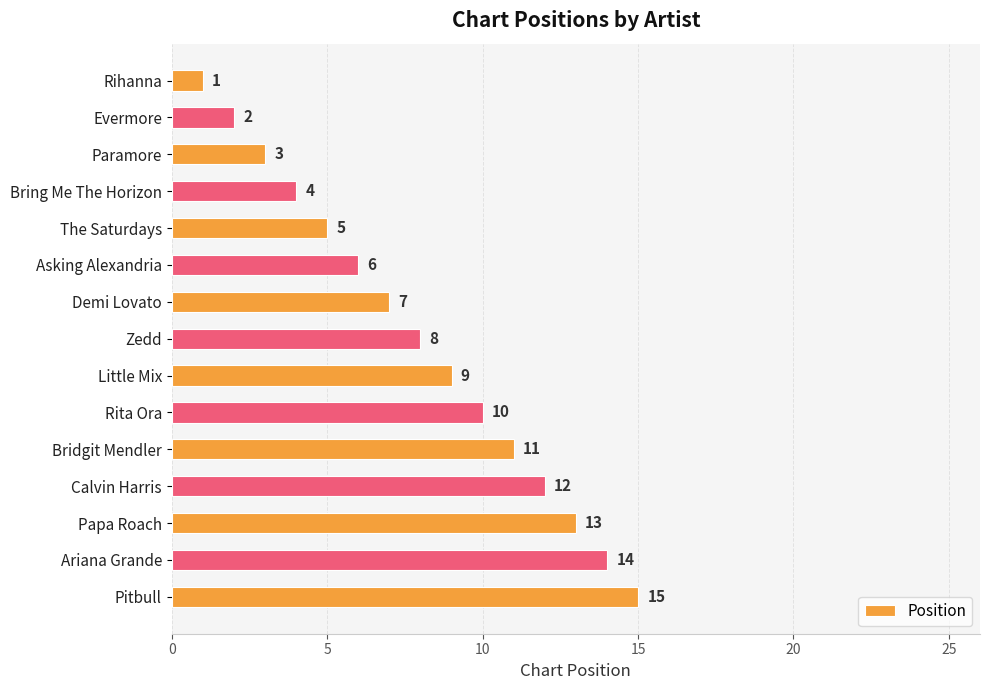

Between Pitbull and Zedd, which is larger?

Pitbull